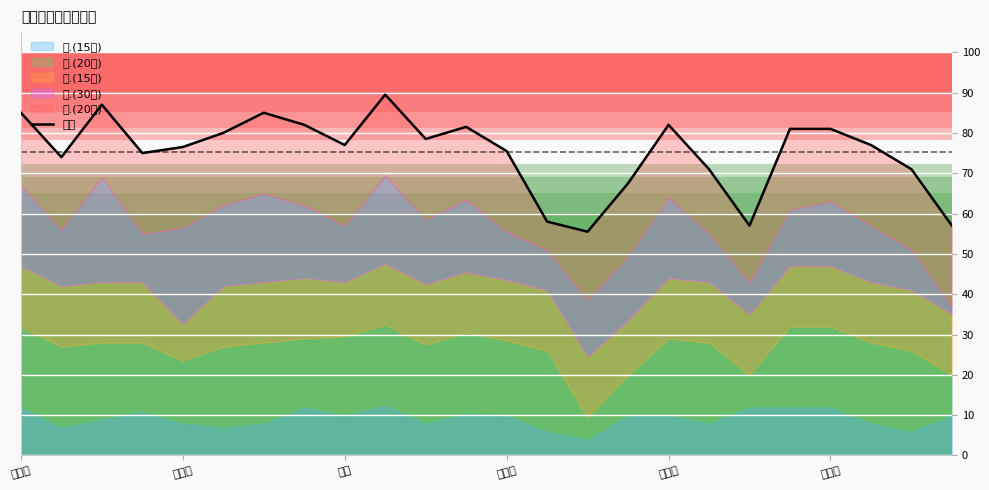

Which has a higher value, 11 or 徐威?

徐威